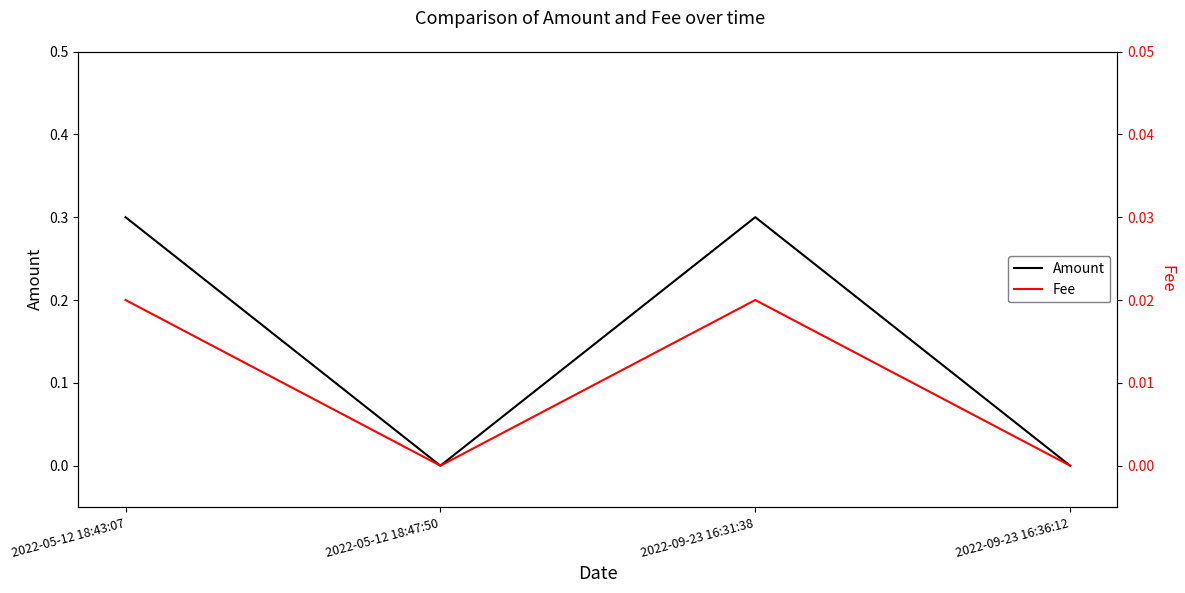

How many categories are shown in the chart?

4